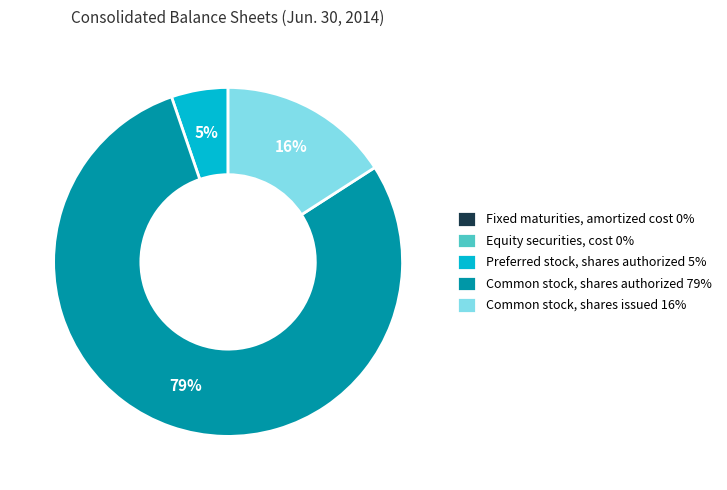

What is the largest slice in the pie chart?

Common stock, shares authorized